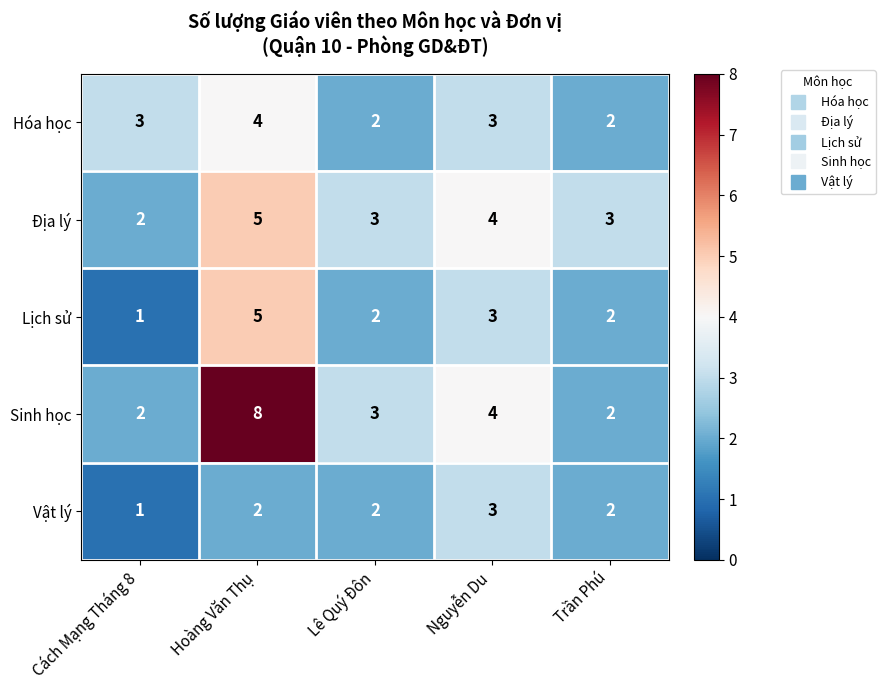

What is the maximum value for Lịch sử?

5